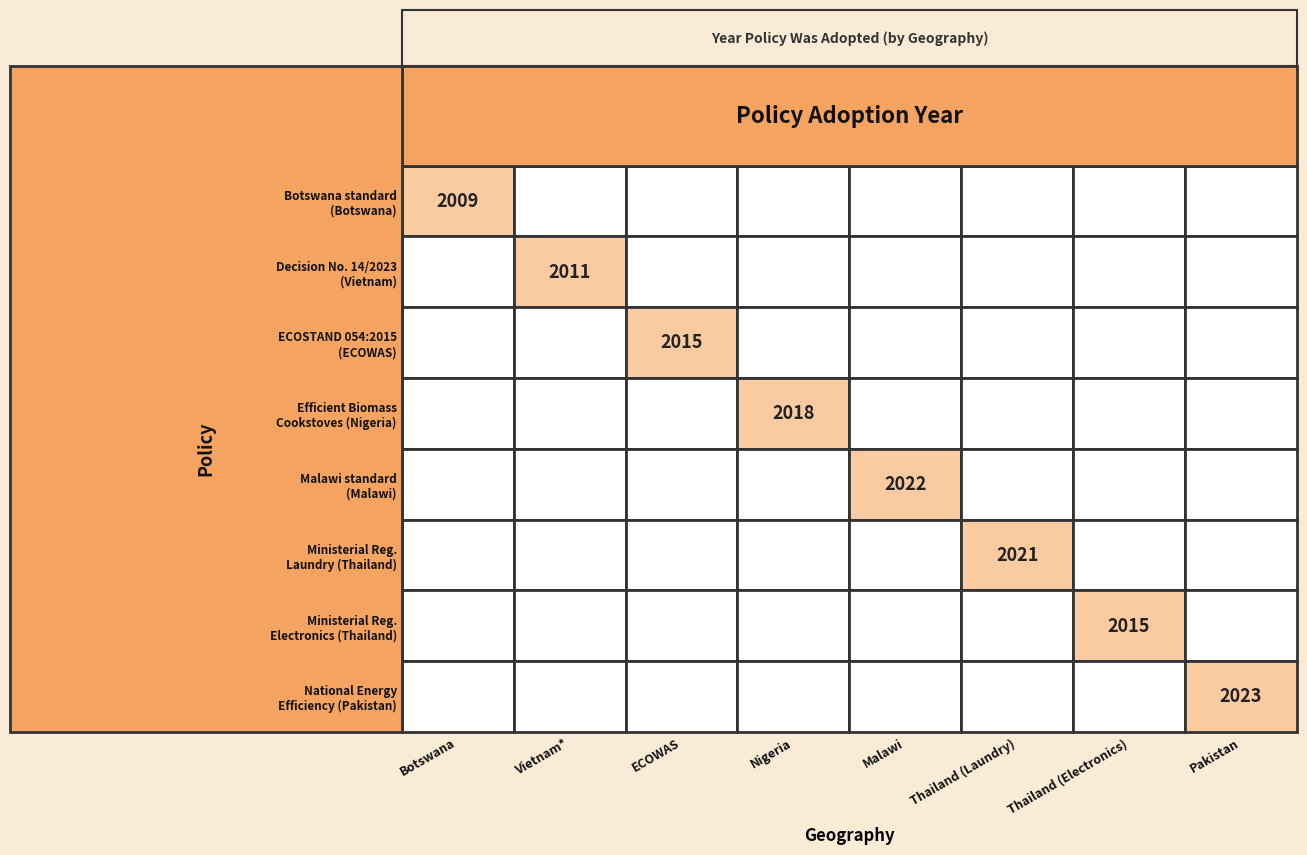

How many data points does each series have?

8